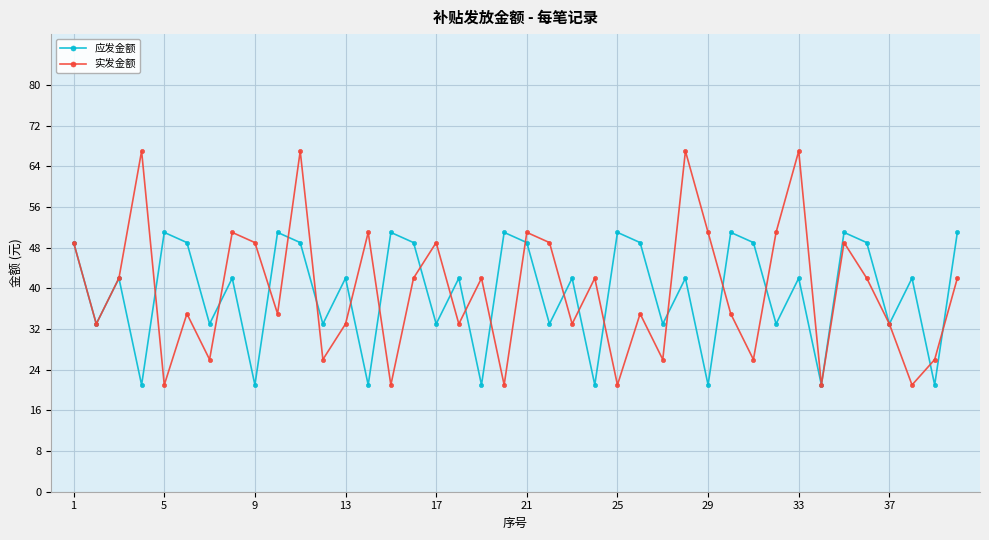

What is the sum of all 应发金额 values?

1568